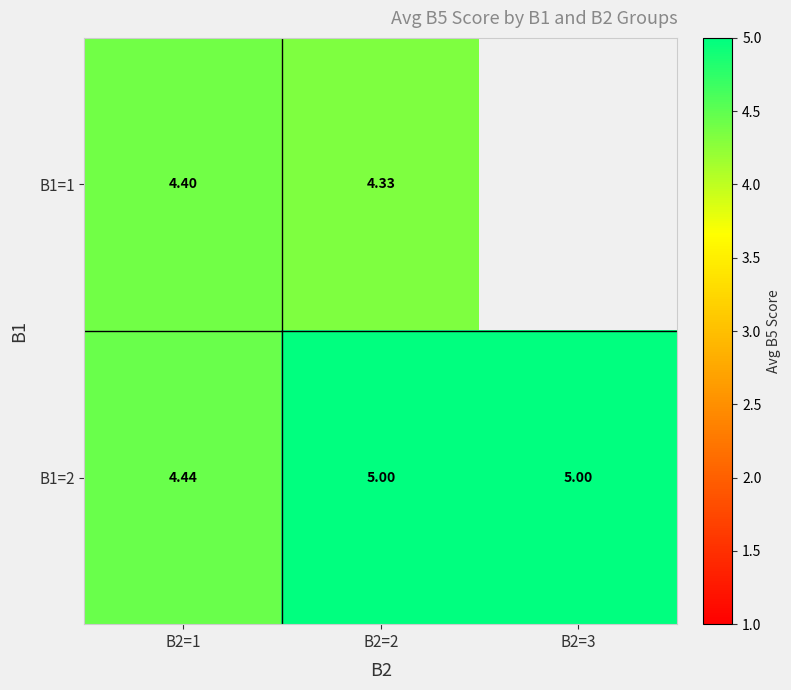

True or false: B1=1 has a value of 4.4 at B2=1.

True